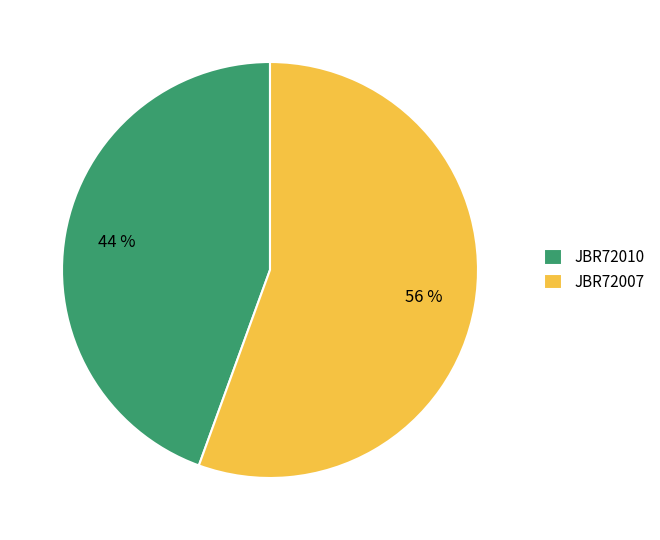

Is JBR72007 the majority of the pie?

Yes